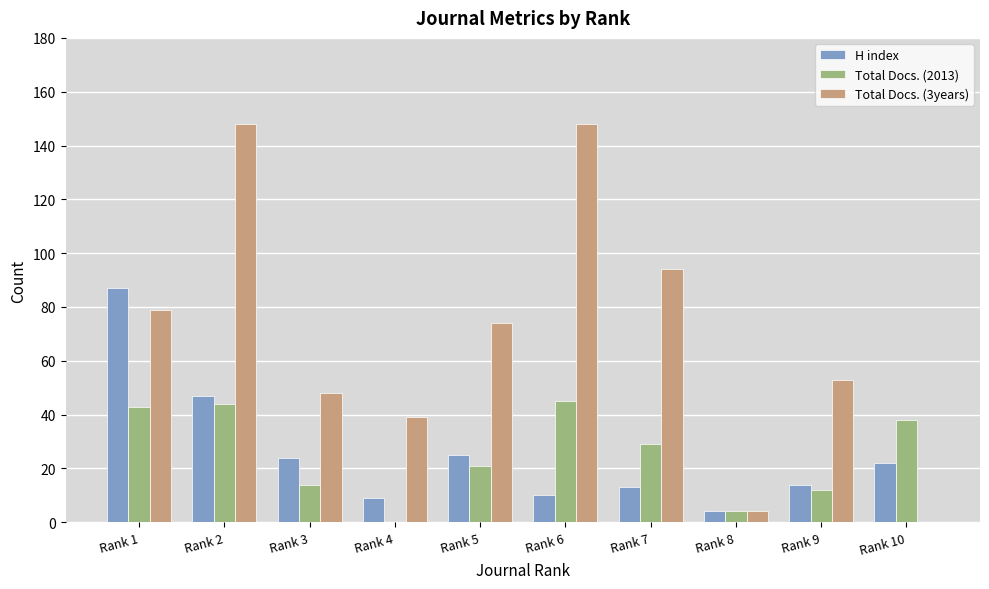

Is the value of Total Docs. (2013) at Rank 6 greater than the value of Total Docs. (3years) at Rank 9?

No